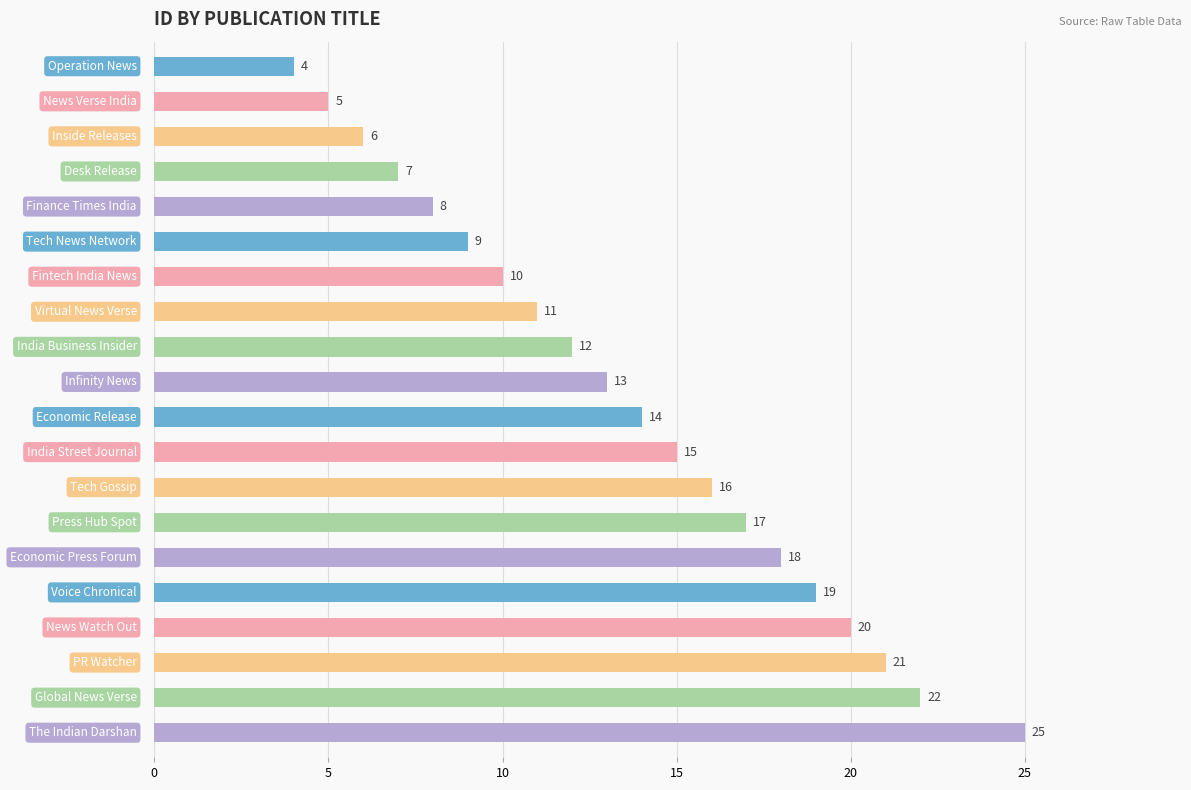

What is the value of the 2nd bar from the top?

5